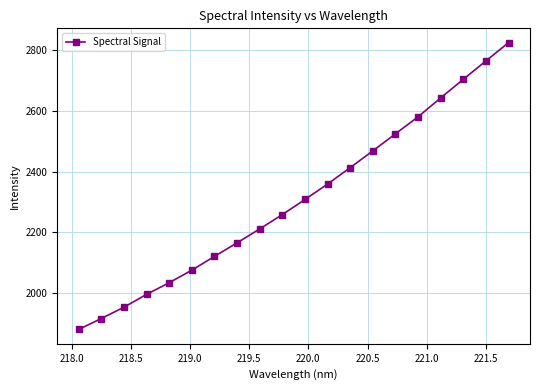

What is the sum of all values?

46203.7